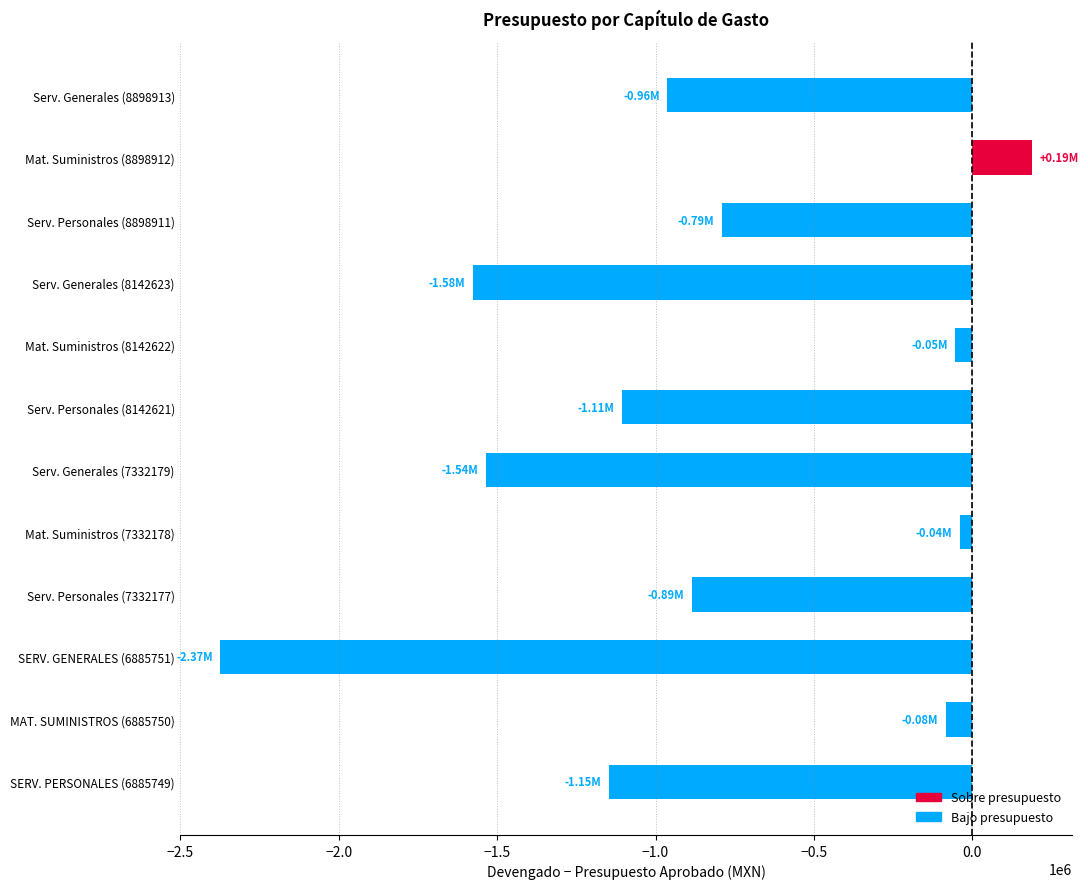

Which has a higher value, SERV. GENERALES (6885751) or SERV. PERSONALES (6885749)?

SERV. PERSONALES (6885749)